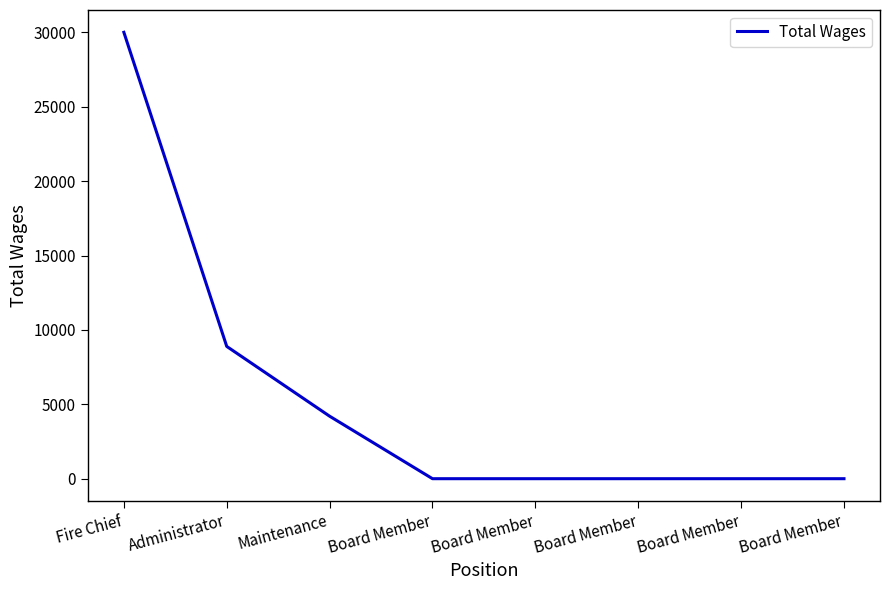

Reading left to right, list all the values displayed in this chart.

30000	8890	4200	0	0	0	0	0